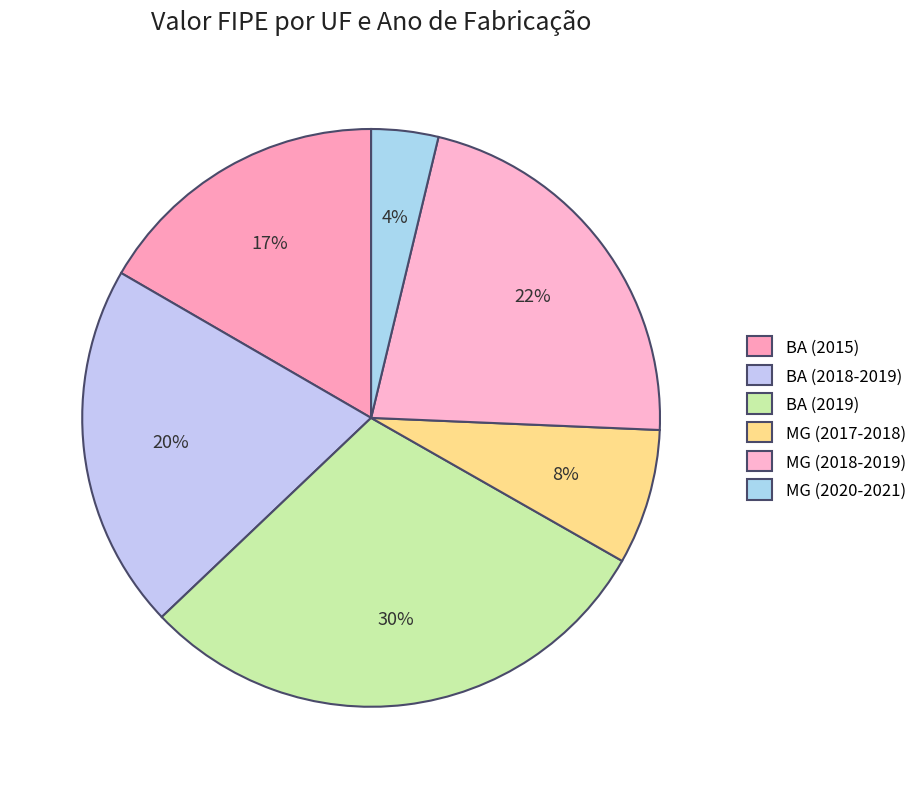

Rank the categories by value from lowest to highest.

MG (2020-2021), MG (2017-2018), BA (2015), BA (2018-2019), MG (2018-2019), BA (2019)